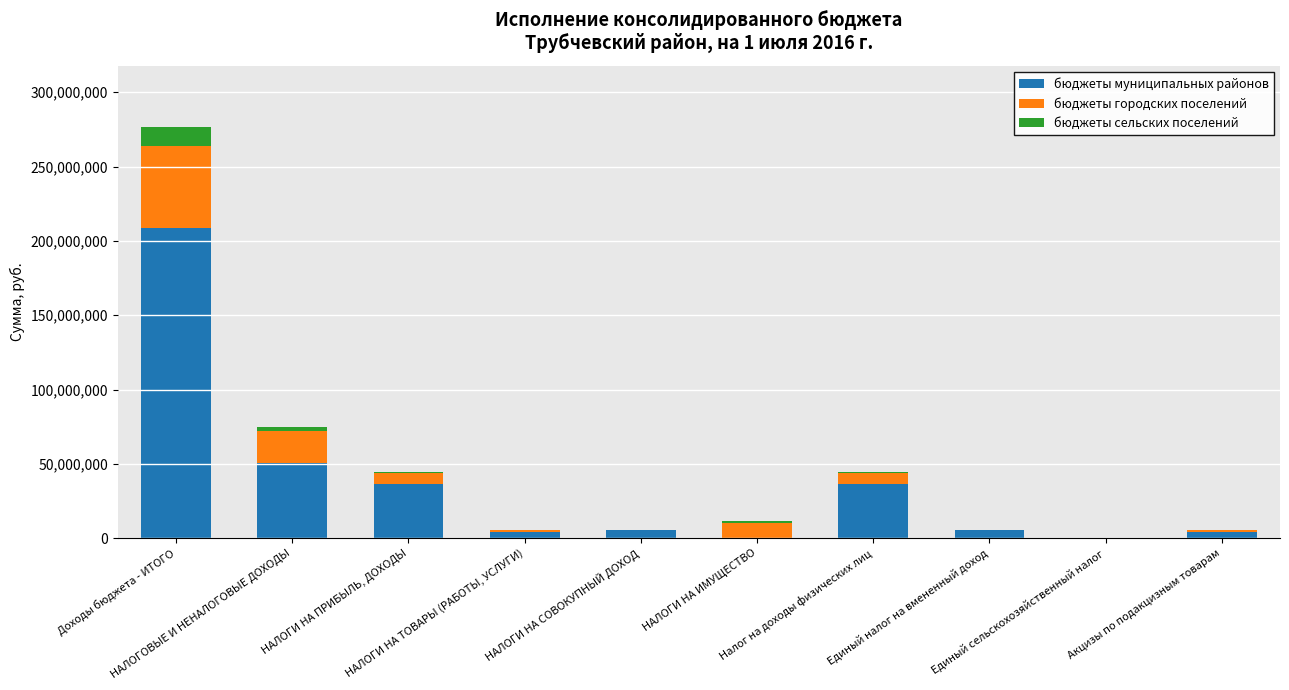

What is the sum of all бюджеты муниципальных районов values?

351576826.8